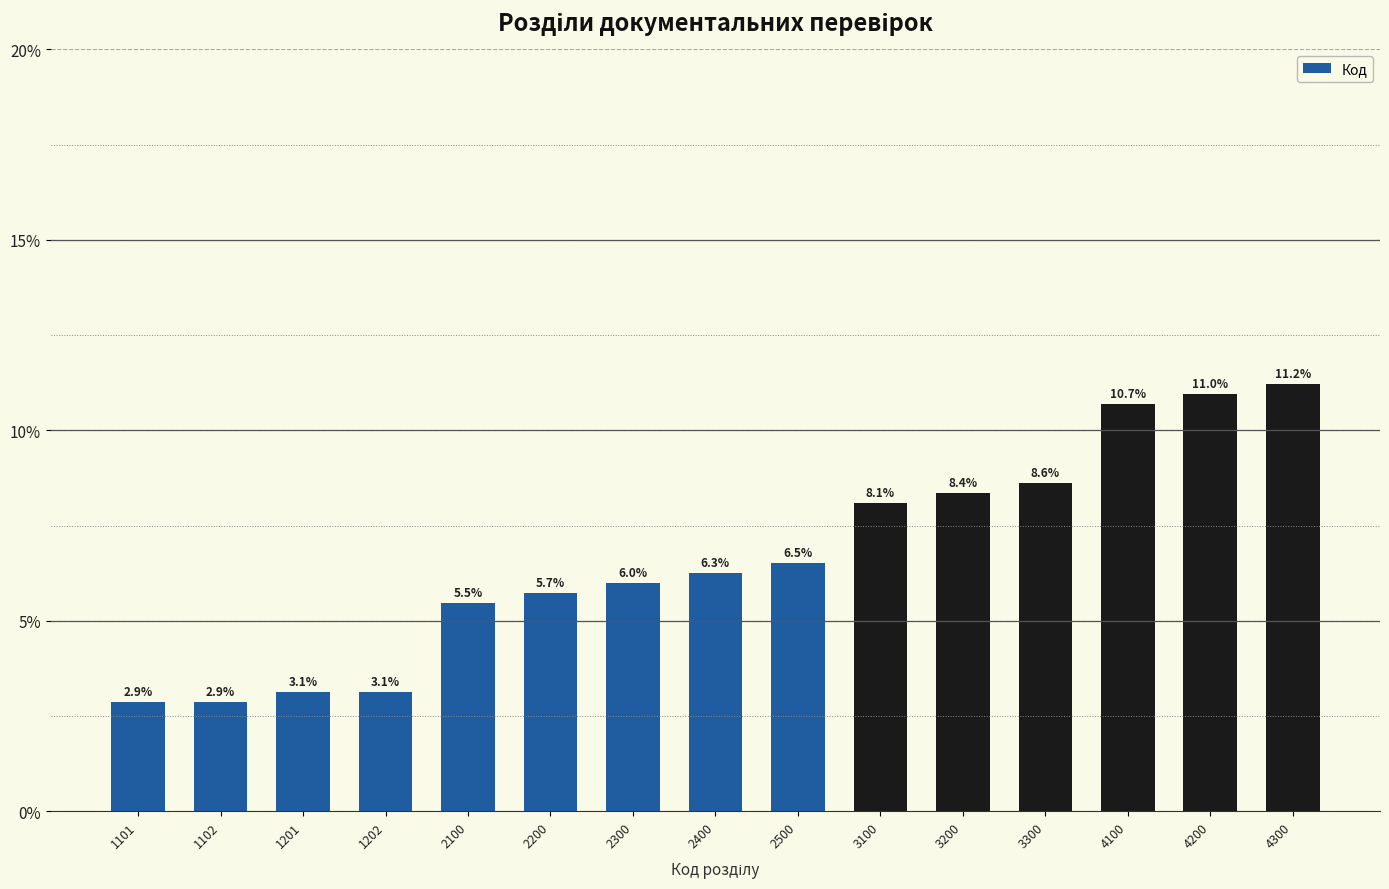

Reading left to right, transcribe all the data shown in this chart.

2.9	2.9	3.1	3.1	5.5	5.7	6.0	6.3	6.5	8.1	8.4	8.6	10.7	11.0	11.2